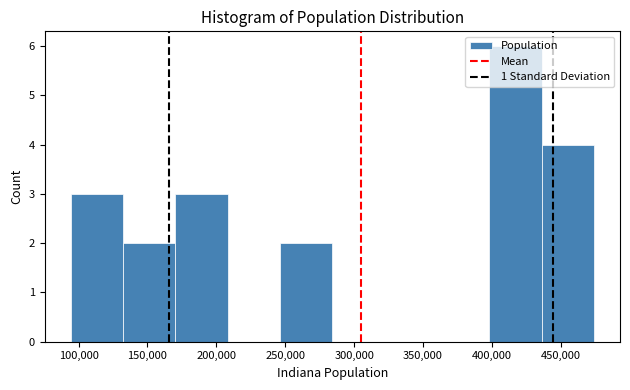

What is the height of the bar covering 130000 to 170000 on the x-axis? Neither the bar edges nor the heights are printed on the chart, so give them approximately, as read against the axes.

2